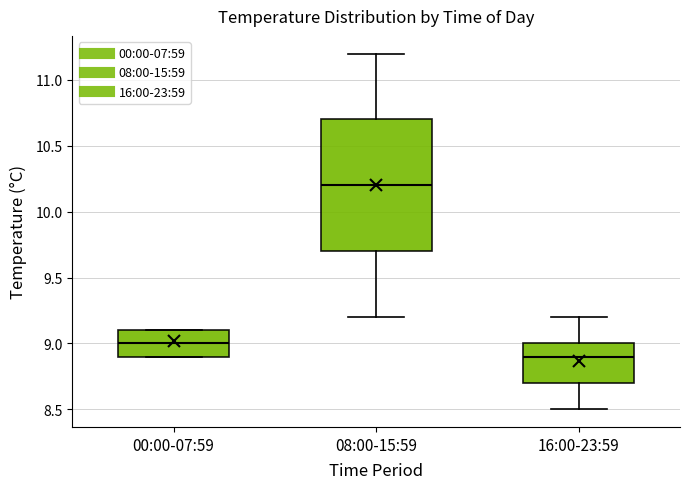

Reading left to right, transcribe this box plot: for each box, give where its median line is, the range the box spans, and where its two whiskers end, as read against the y-axis. The values are not printed on the chart, so give them approximately, as read against the axis.

00:00-07:59: median 9.0, box 8.9 to 9.1, whiskers 8.9 to 9.1
08:00-15:59: median 10.2, box 9.7 to 10.7, whiskers 9.2 to 11.2
16:00-23:59: median 8.9, box 8.7 to 9.0, whiskers 8.5 to 9.2